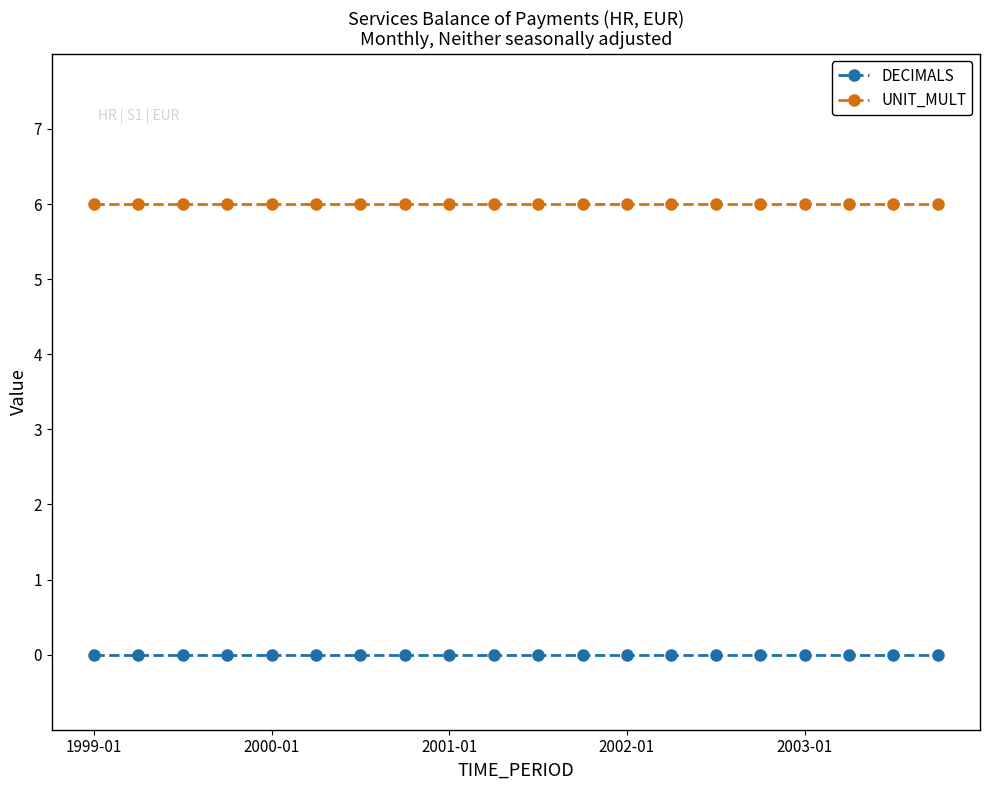

How many categories are shown in the chart?

20